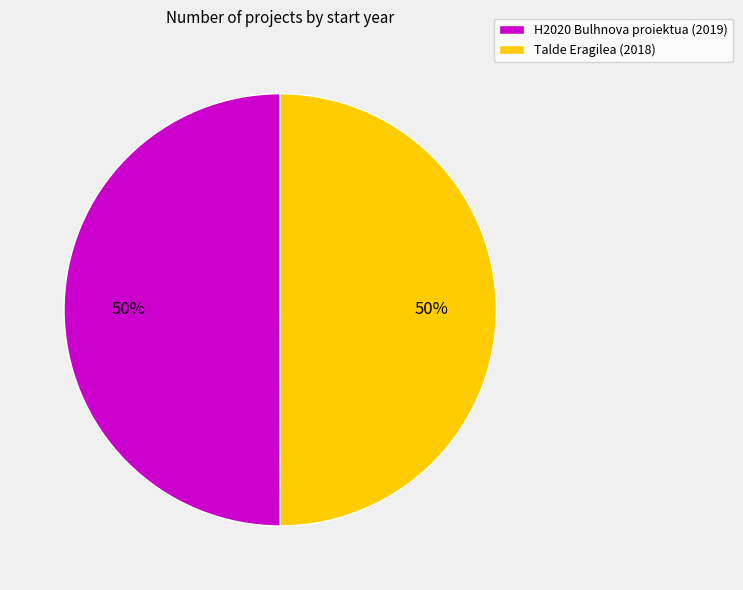

What is the ratio of the value at Talde Eragilea (2018) to the value at H2020 Bulhnova proiektua (2019)?

1.0